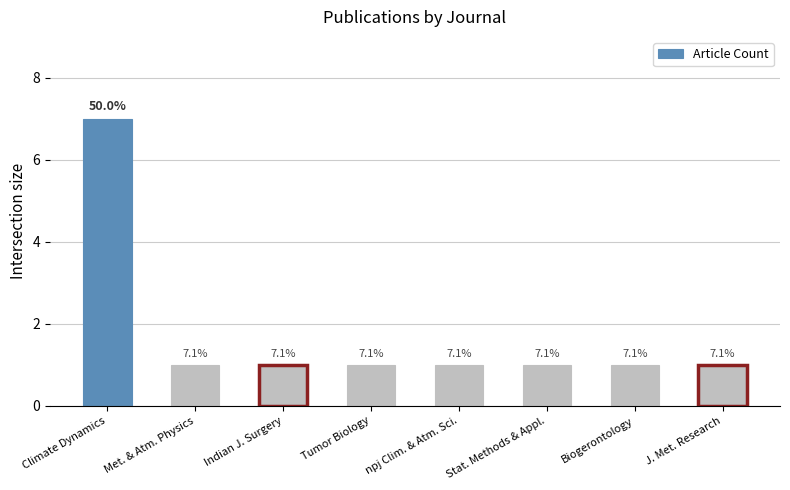

Count the values in the range 1 to 2.

7